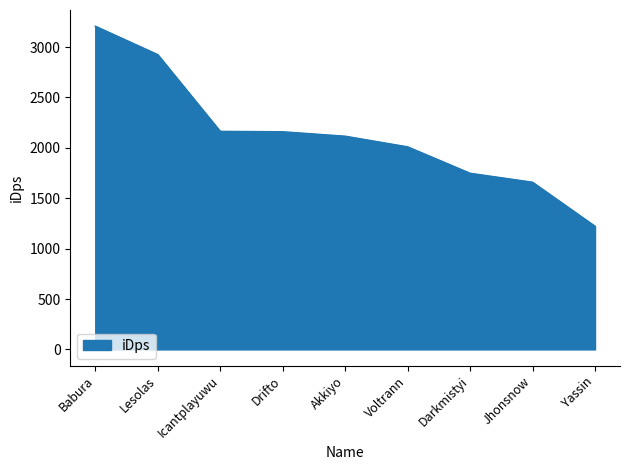

Read the value at Yassin.

1222.1